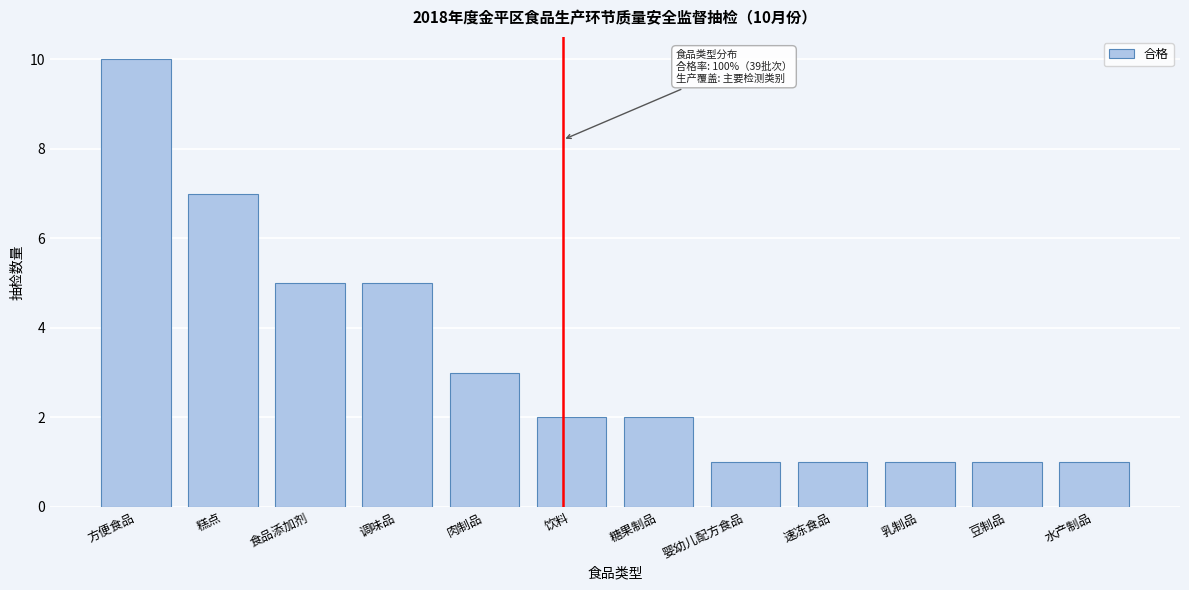

Reading left to right, extract all data points from this chart.

方便食品=10	糕点=7	食品添加剂=5	调味品=5	肉制品=3	饮料=2	糖果制品=2	婴幼儿配方食品=1	速冻食品=1	乳制品=1	豆制品=1	水产制品=1